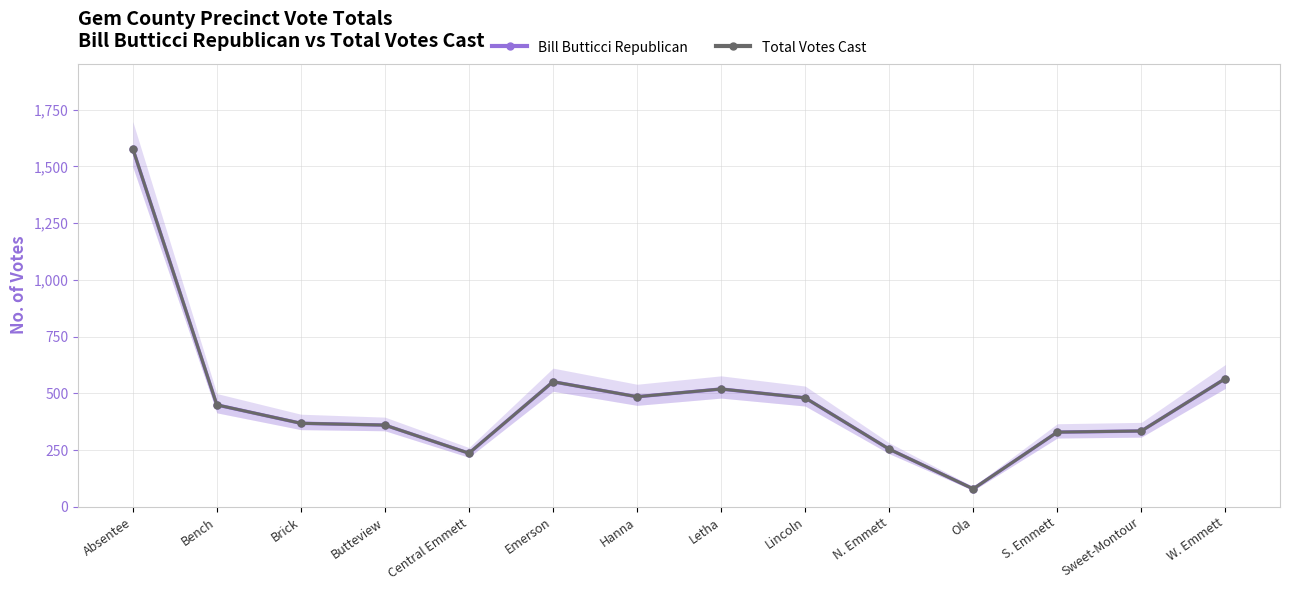

Which category has the lowest value in the Bill Butticci Republican series?

Ola